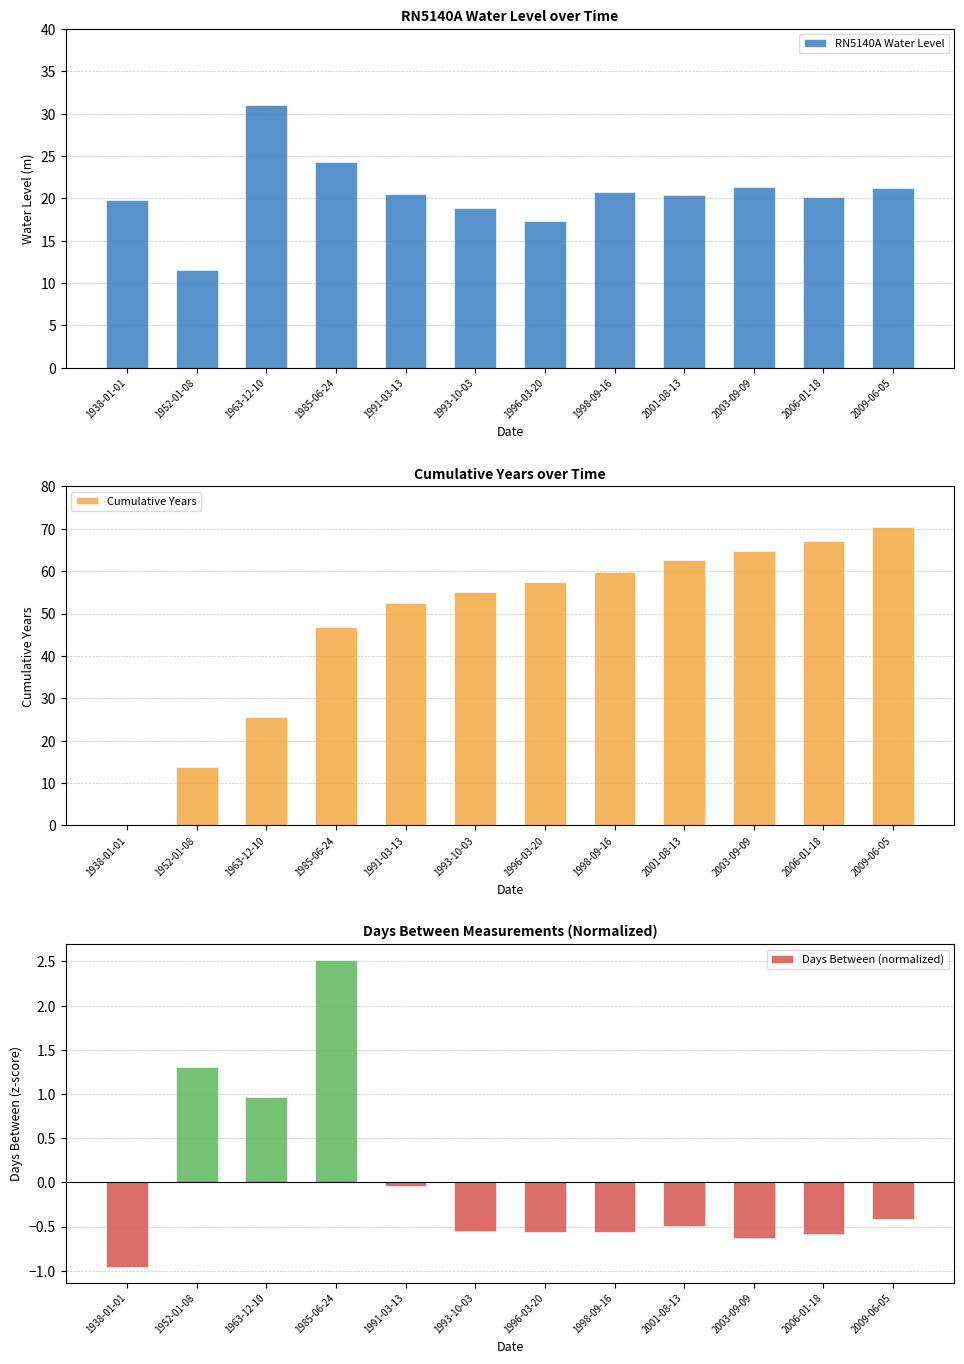

At which category does the chart reach its minimum across all series?

1938-01-01